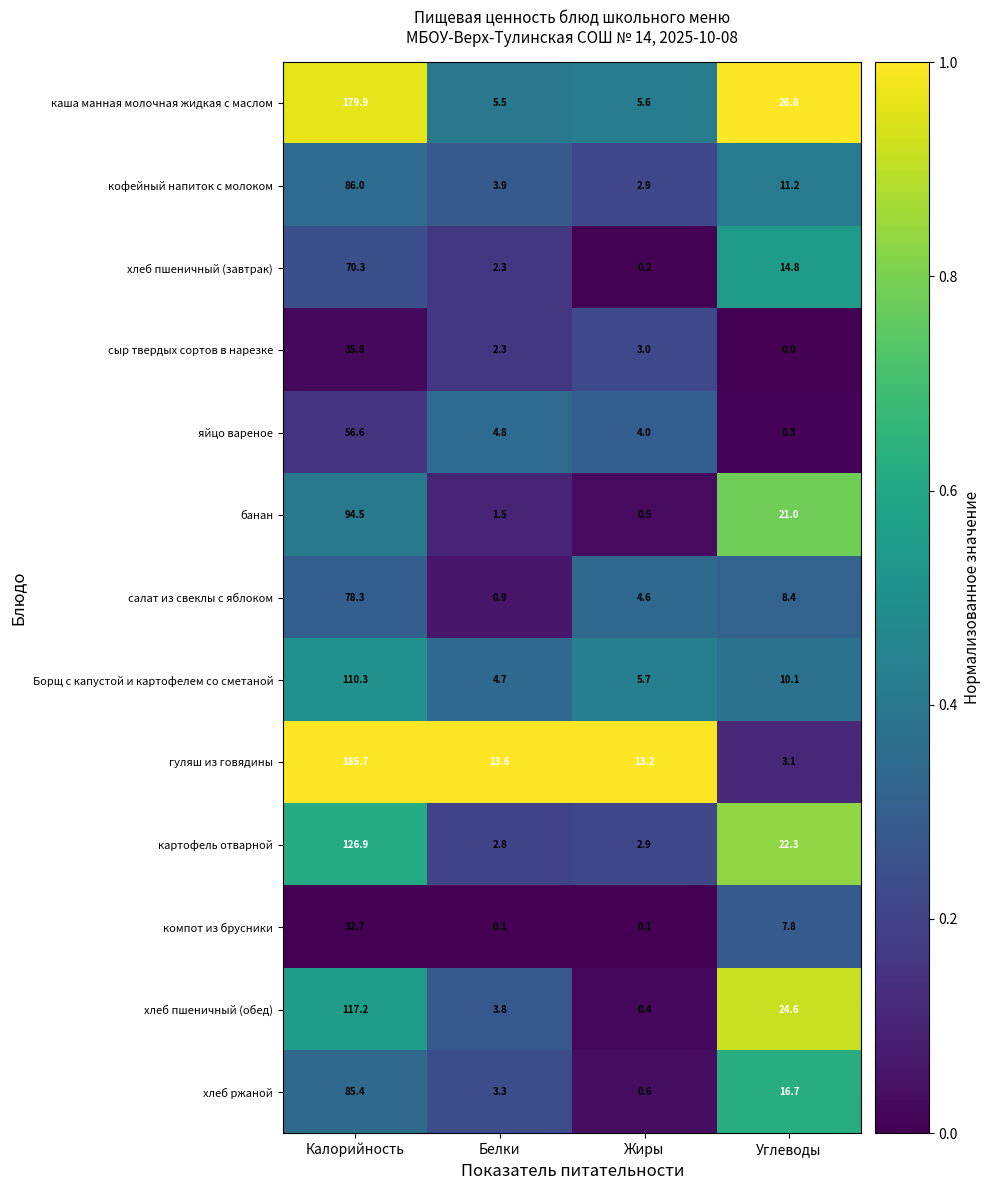

What is the average value of the хлеб ржаной series?

26.5